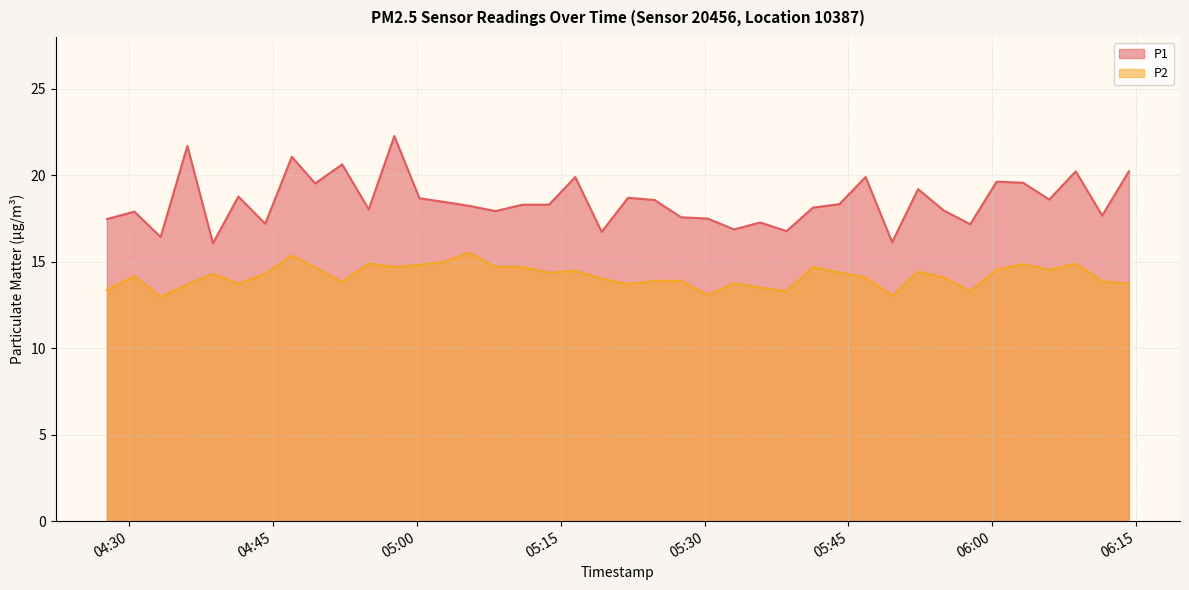

At which category is the sum across all series the highest?

2023-10-13T04:57:41